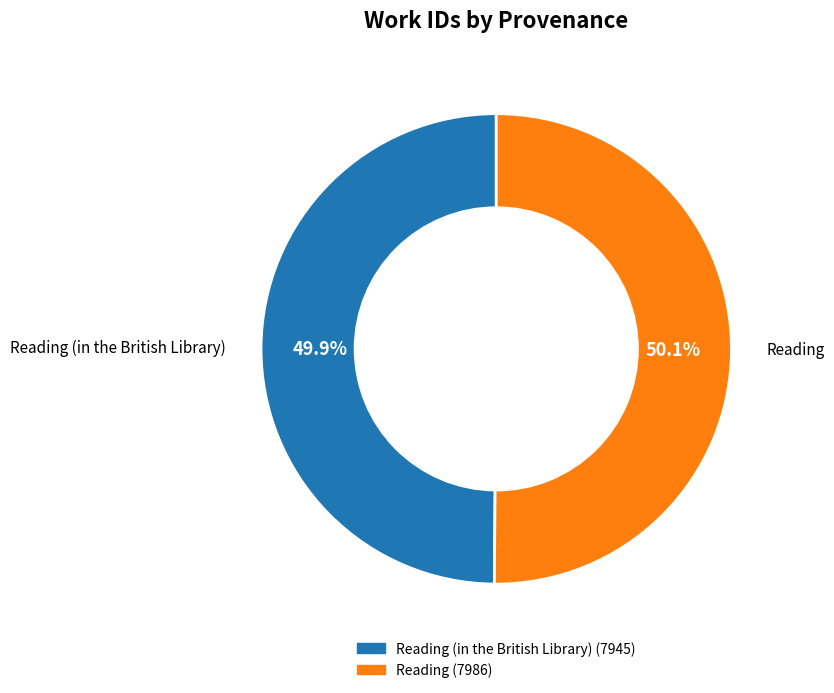

Does any single category account for the majority?

Yes